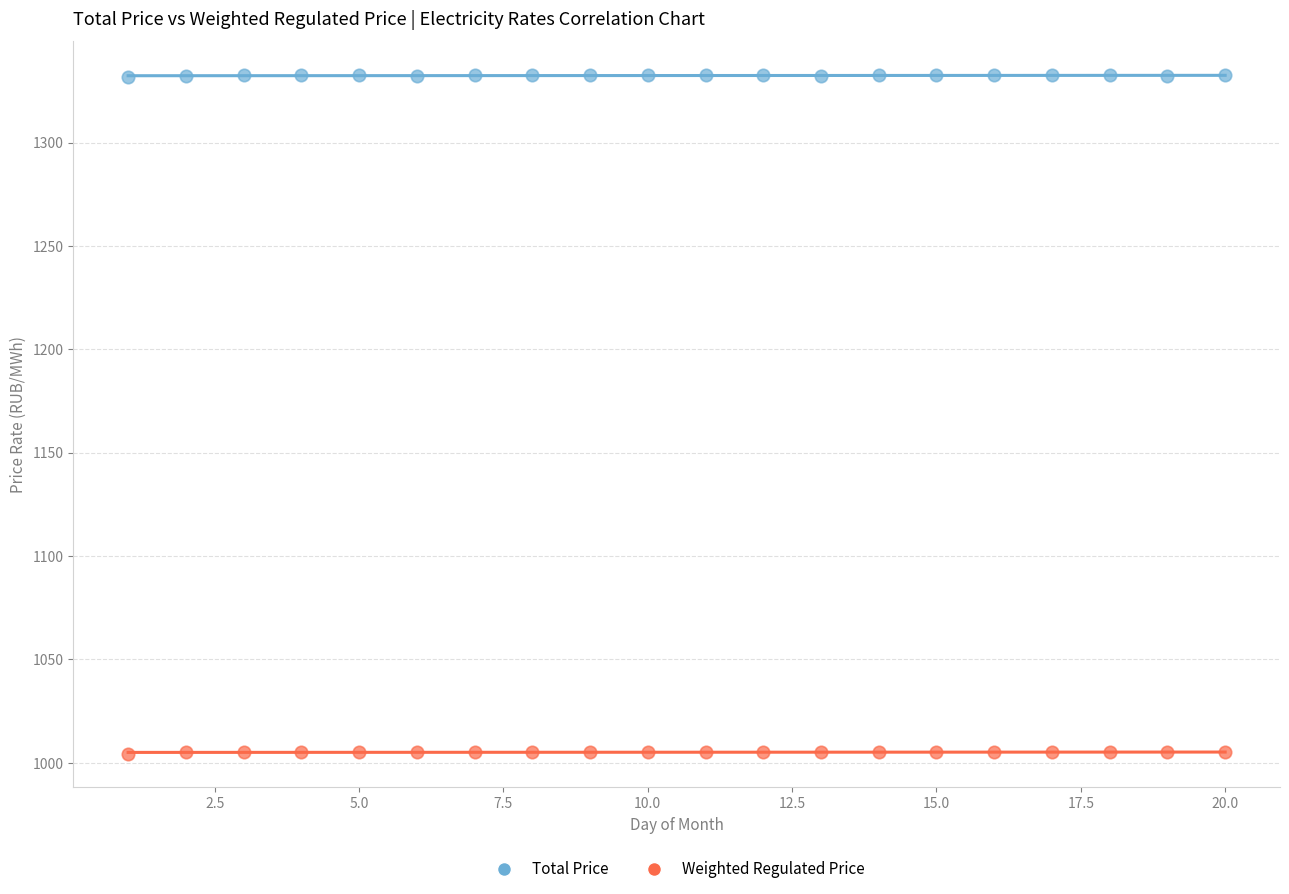

Across all data points, what is the range of X values (max minus min)?

19.0